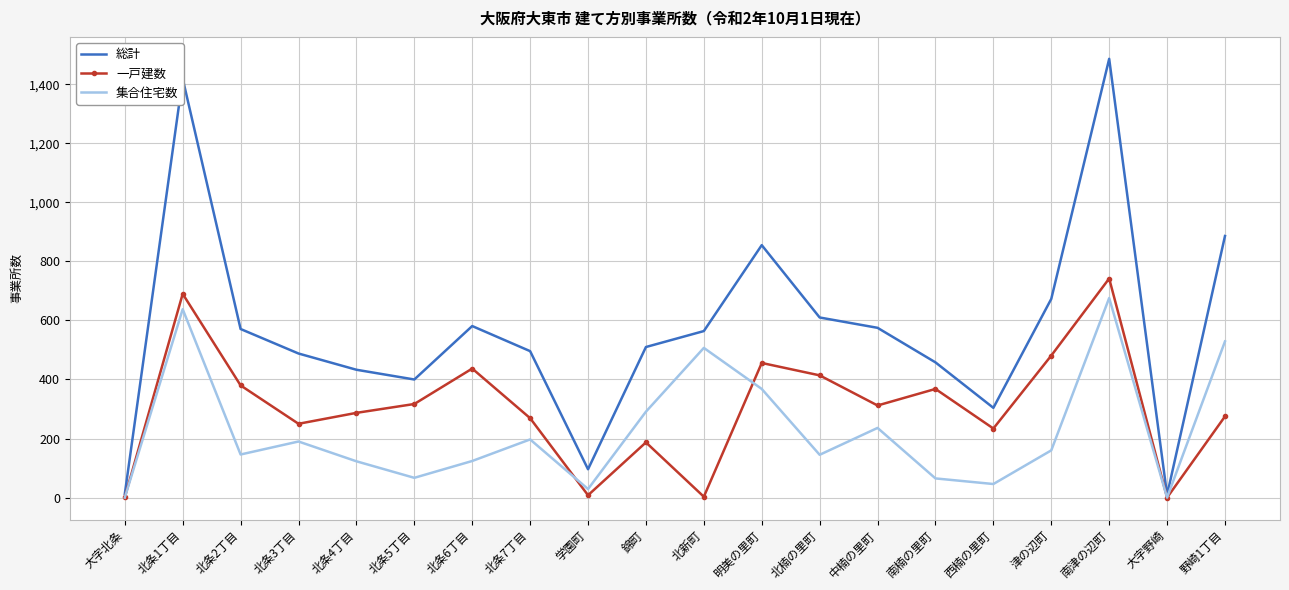

In 集合住宅数, how many points are higher than both neighbors (excluding endpoints)?

6